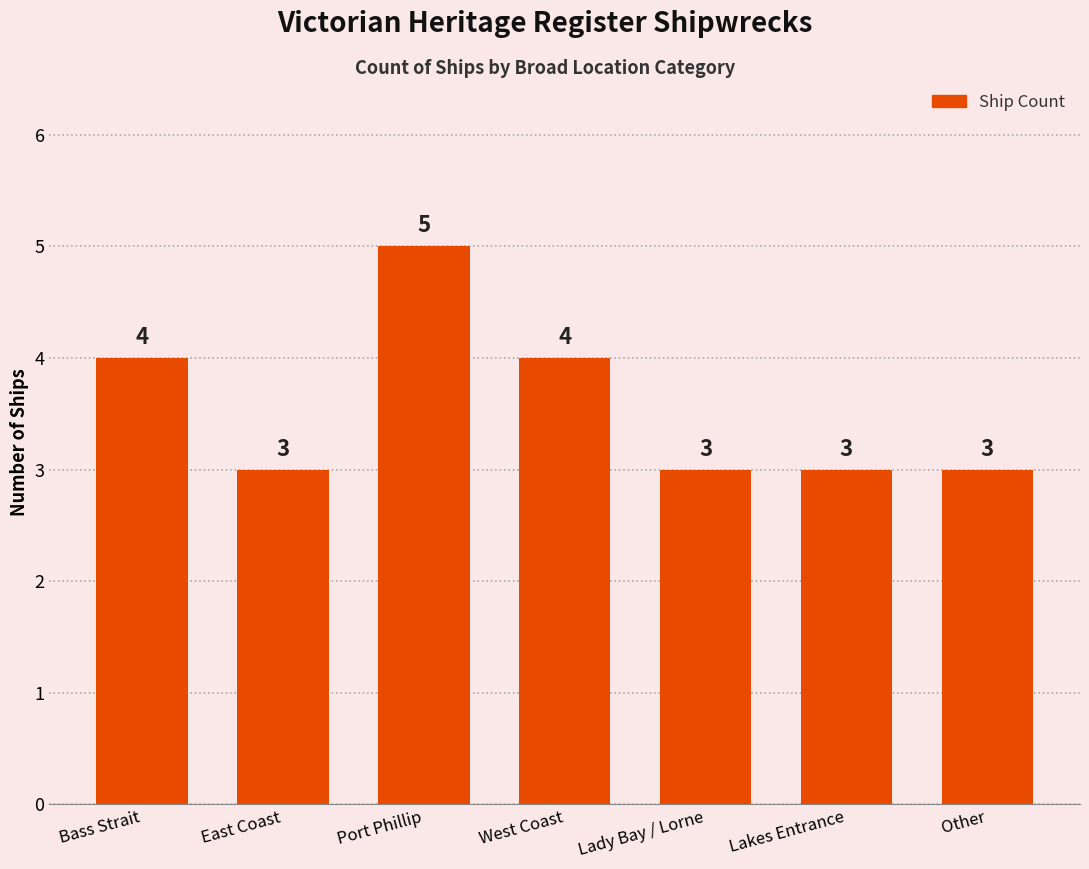

What is the sum of all values?

25